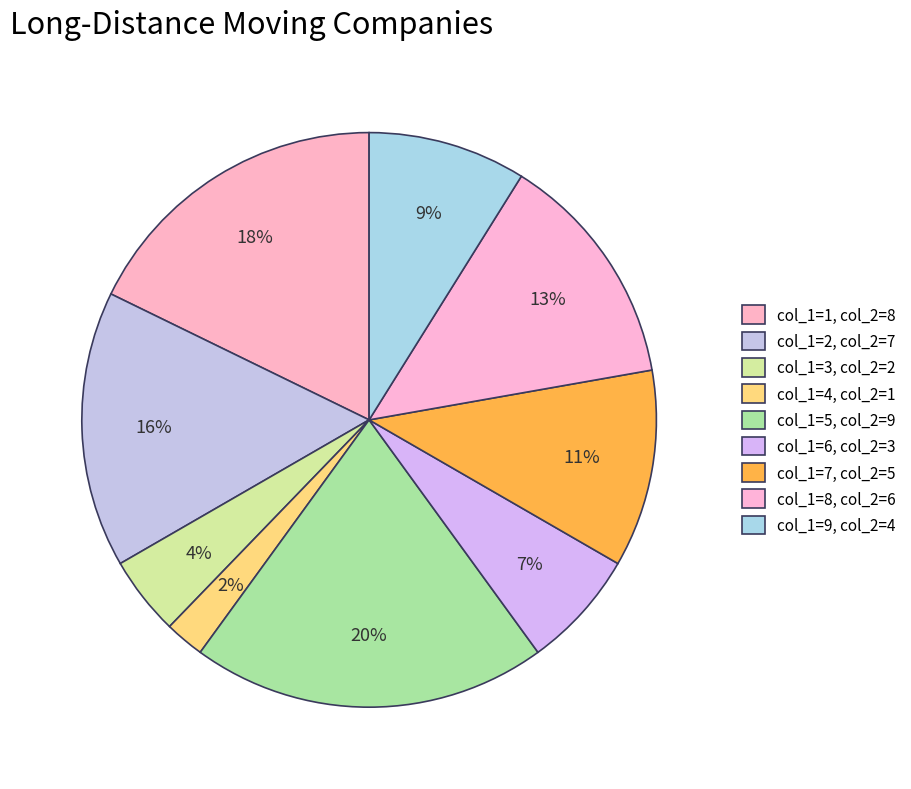

Count the number of slices in the pie.

9